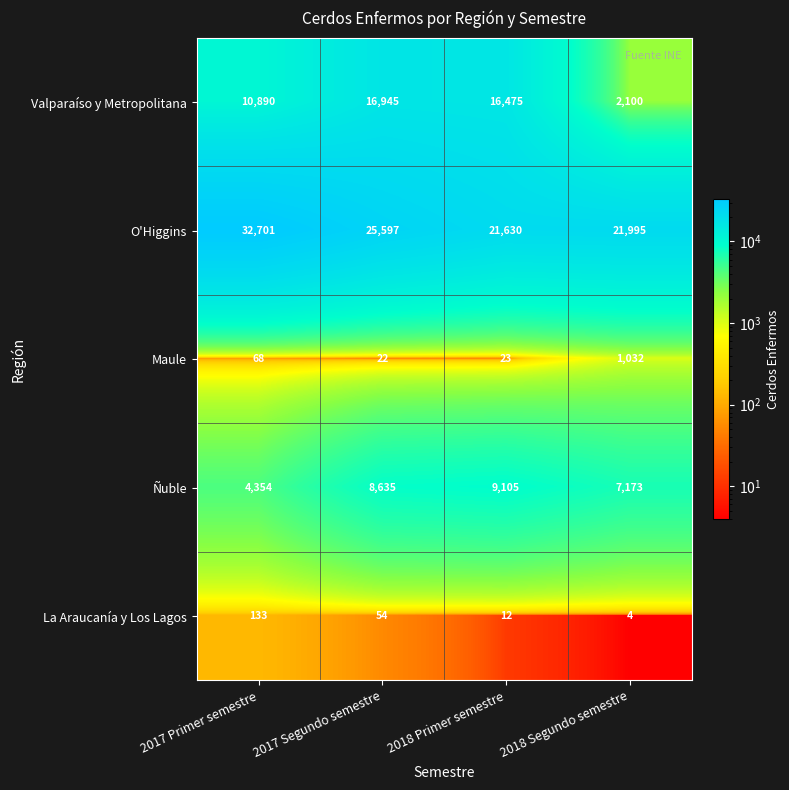

What is the difference between the O'Higgins values at 2017 Segundo semestre and 2017 Primer semestre?

7104